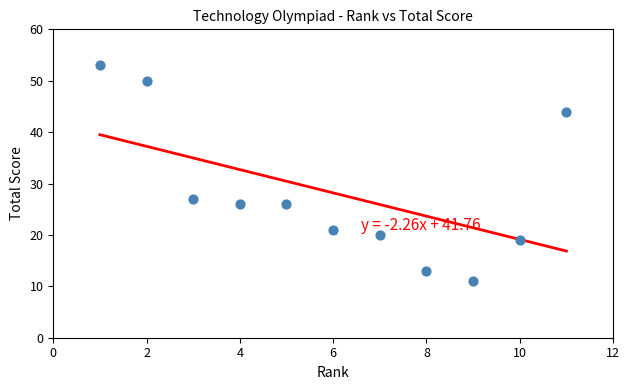

What Y value in the scatter plot is closest to 32?

27